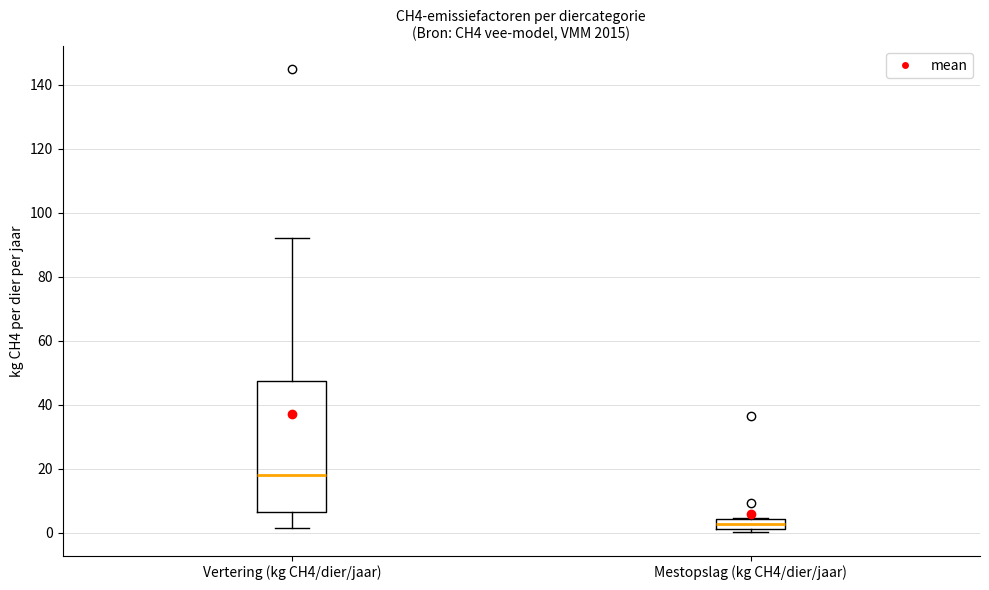

Which box has the lowest median line?

Mestopslag (kg CH4/dier/jaar)